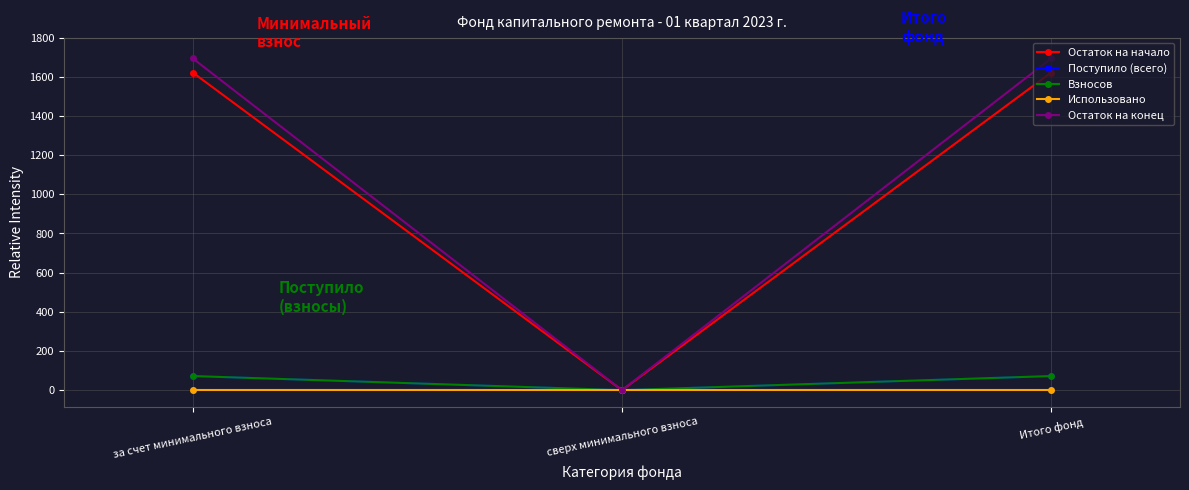

List the labels in order of Остаток на начало value, smallest first.

сверх минимального взноса, за счет минимального взноса, Итого фонд